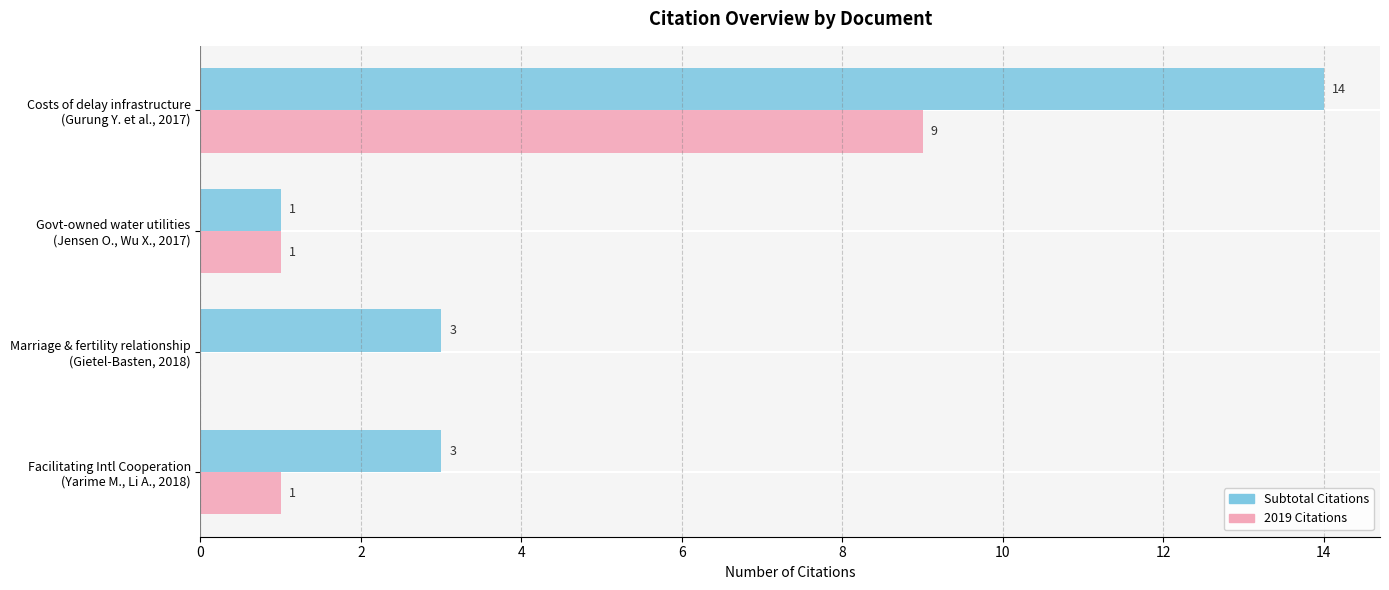

Which category has the highest value across all series?

Costs of delay infrastructure
(Gurung Y. et al., 2017)